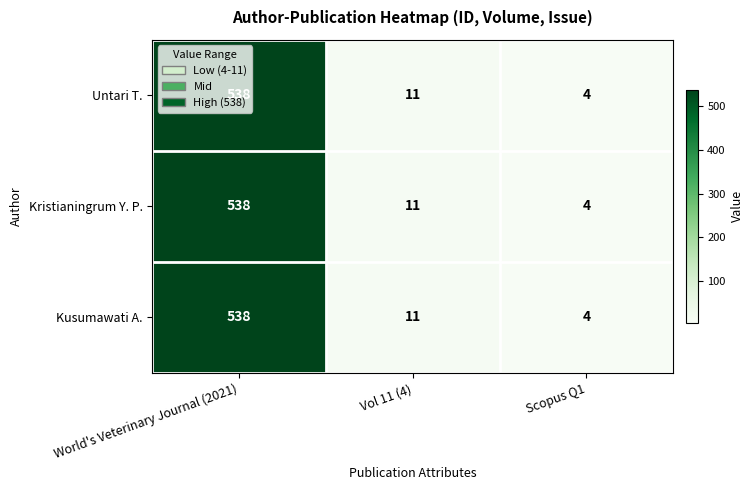

Is it true that Untari T. equals 4 at Scopus Q1?

True